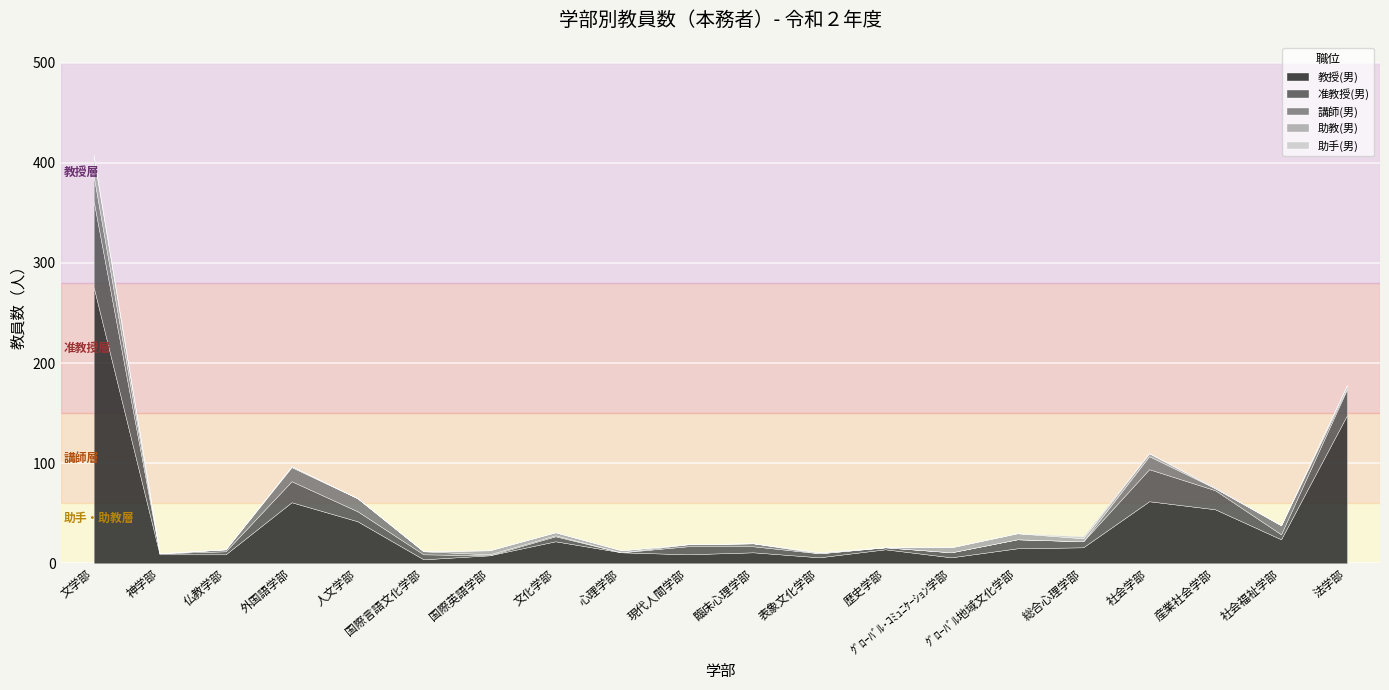

Reading left to right, extract all data points from this chart.

教授(男): 276	9	9	61	42	4	8	22	11	9	11	6	14	6	15	16	62	54	24	148
准教授(男): 86	1	3	21	10	5	0	5	0	8	6	4	2	5	9	6	32	19	5	26
講師(男): 25	0	2	14	13	3	1	1	0	2	3	0	0	0	0	0	13	2	9	1
助教(男): 19	0	0	1	0	0	4	3	2	0	0	1	0	5	6	3	3	0	0	3
助手(男): 2	0	0	0	0	0	0	0	0	0	0	0	0	0	0	2	0	1	0	0